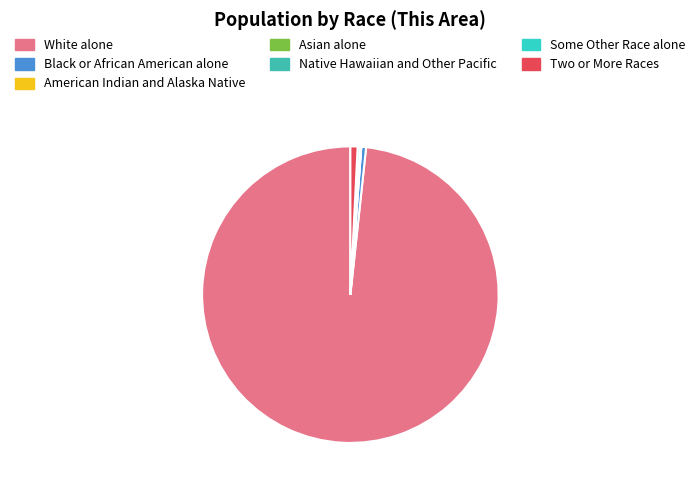

What is the change in value from Black or African American alone to Some Other Race alone?

-2